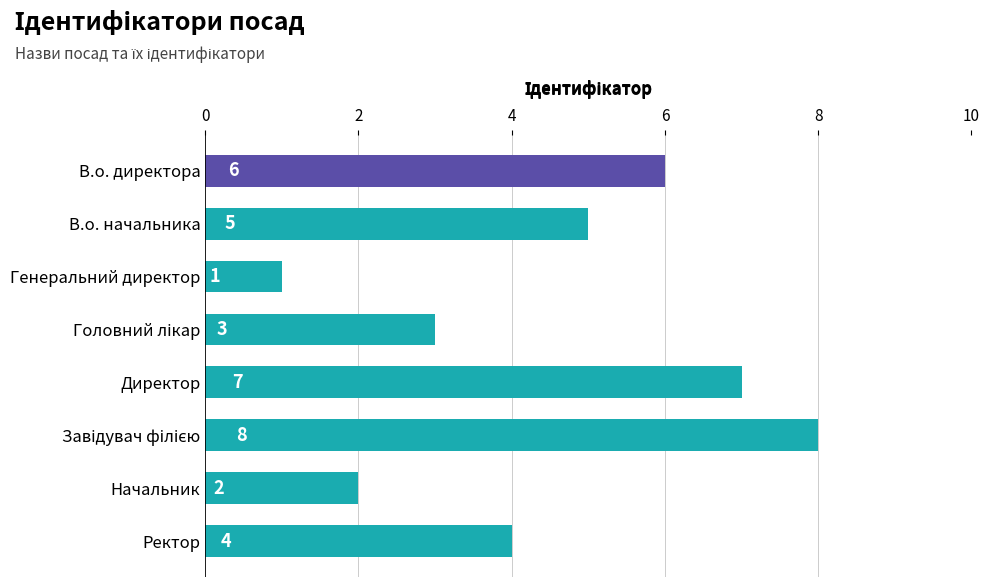

What is the maximum value shown in the chart?

8